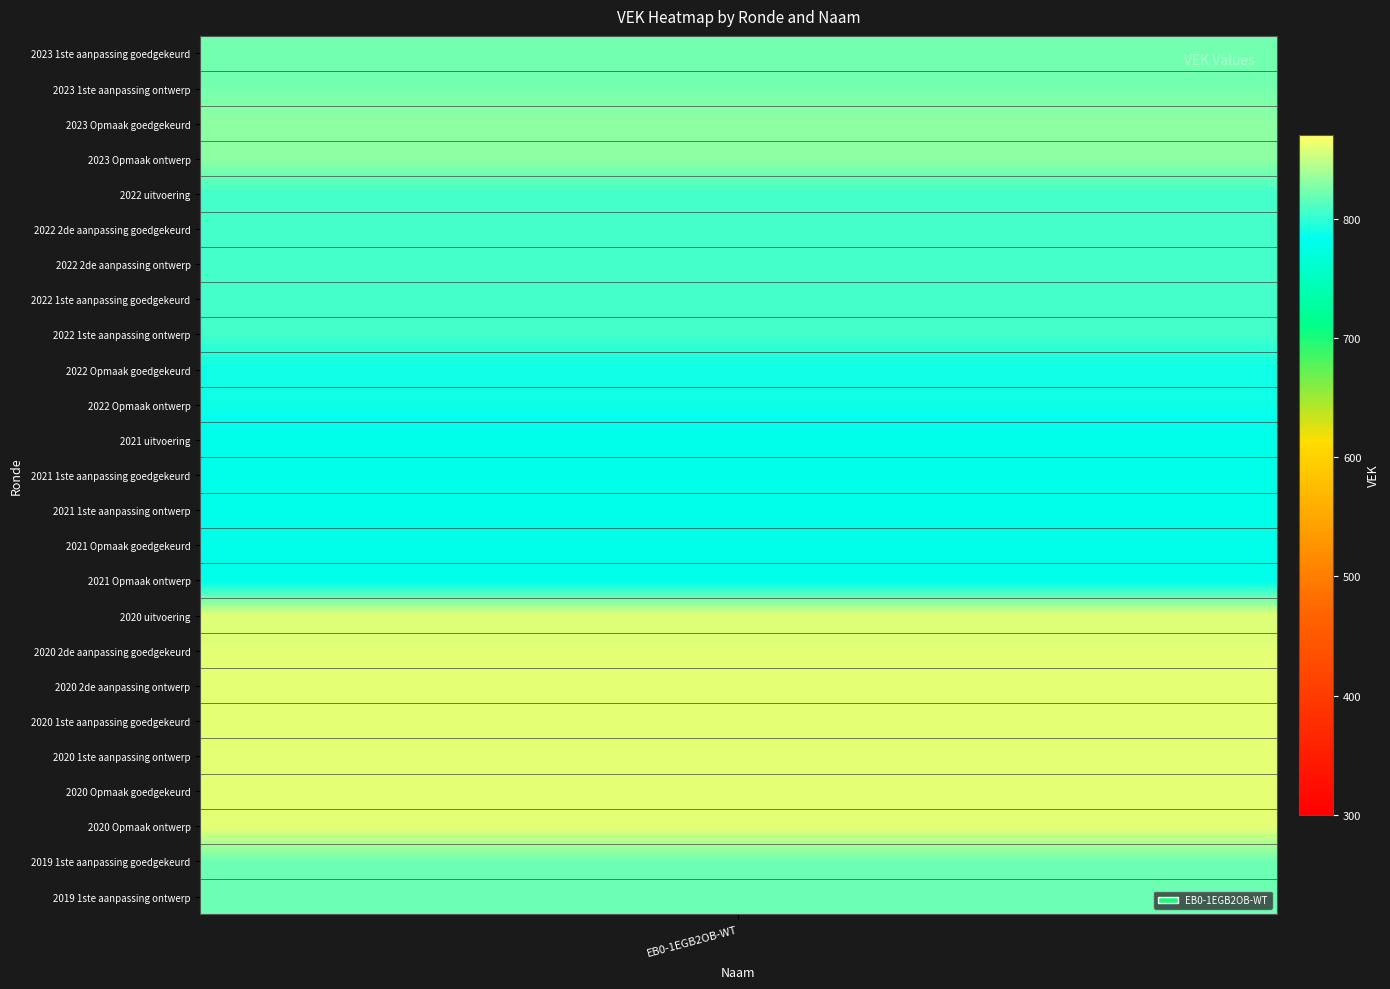

At which label does EB0-1EGB2OB-WT first exceed 821?

2023 1ste aanpassing goedgekeurd